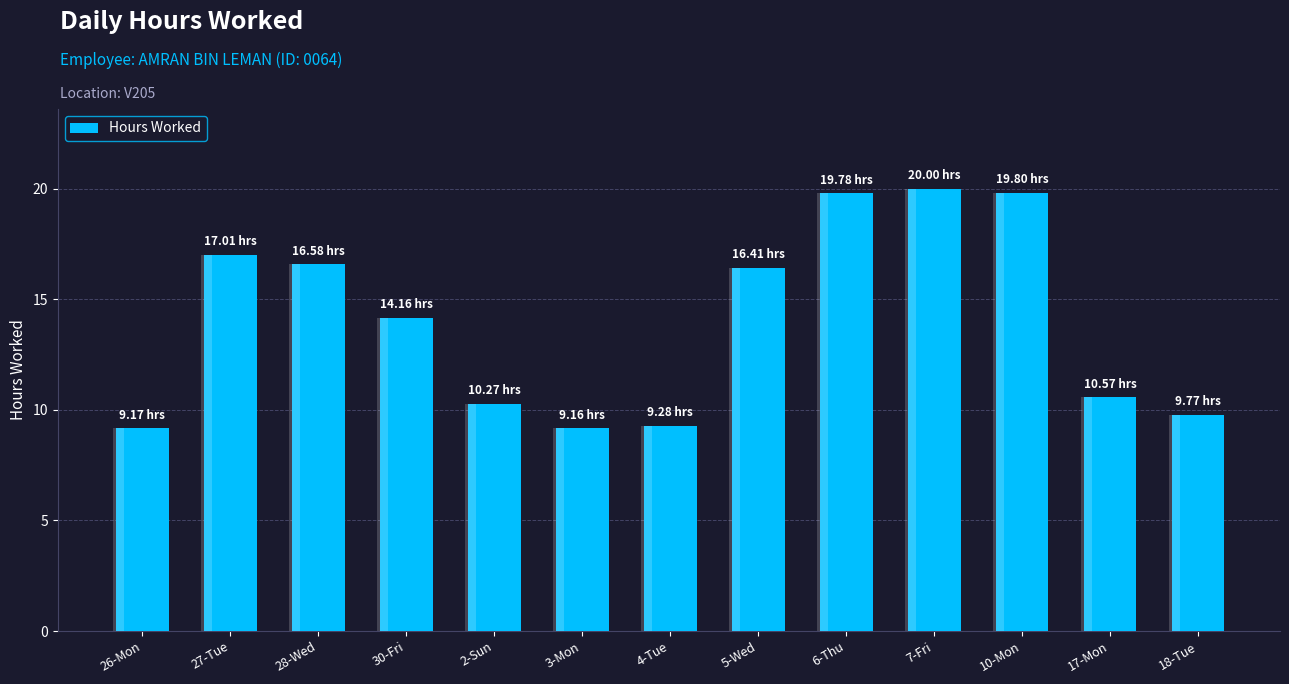

Is it true that the value at 10-Mon is 5.0?

False